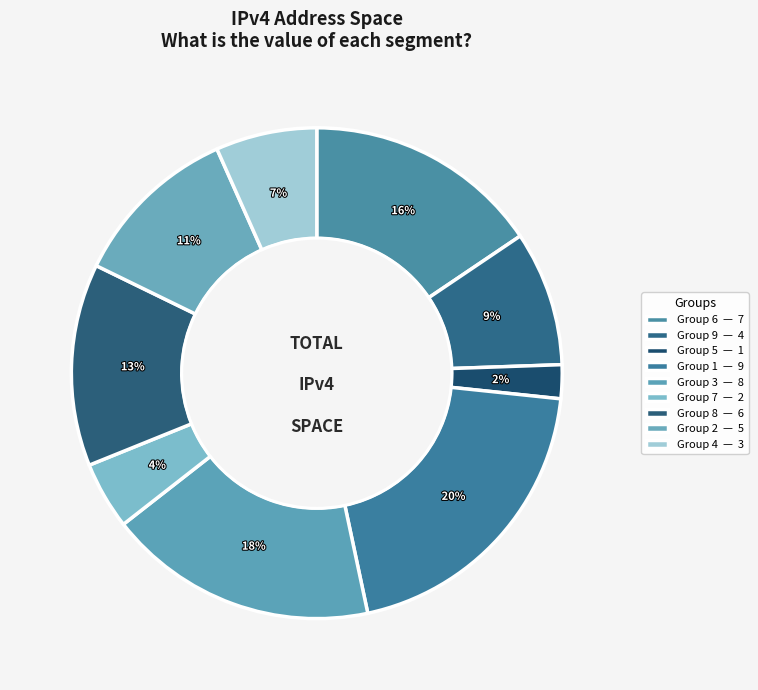

Which category has the biggest portion of the pie?

1